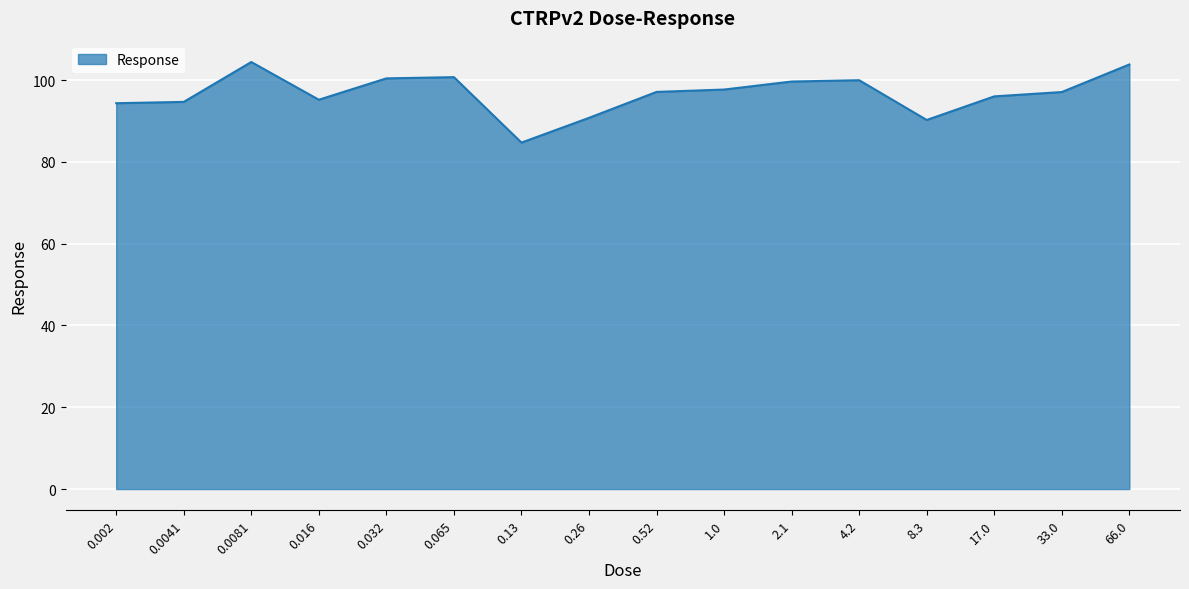

Read the value at 0.26.

90.8